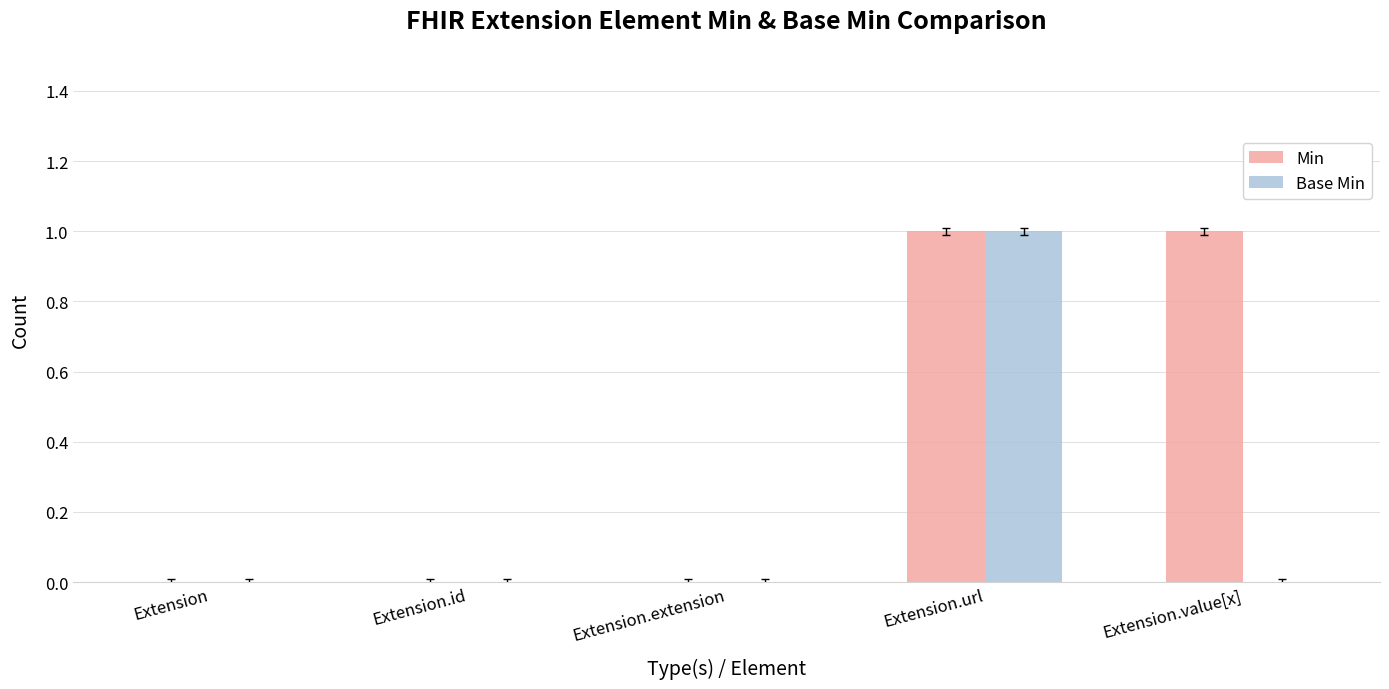

The Base Min series shows 0 at Extension.id. True or false?

True